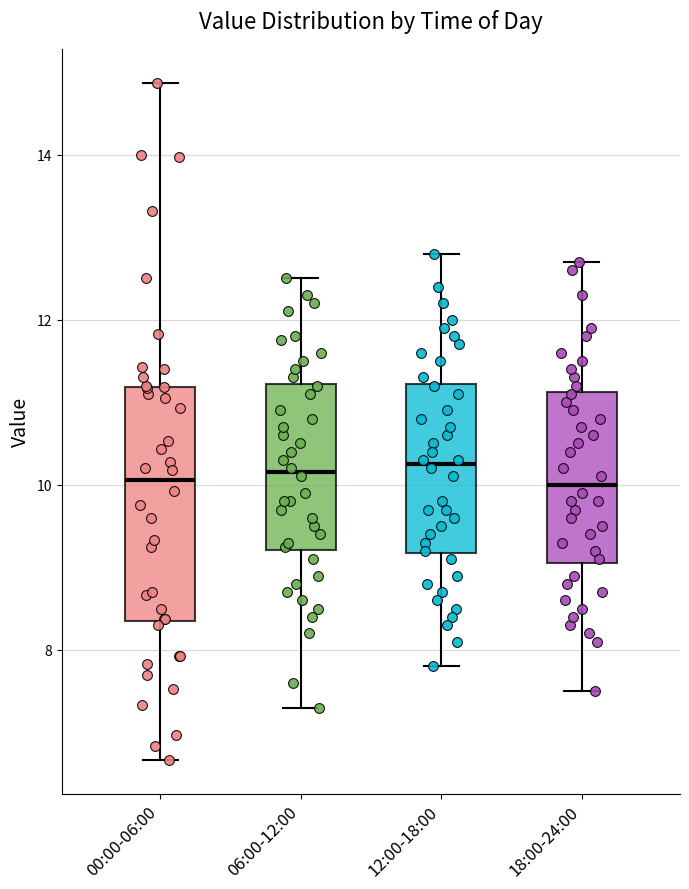

Reading left to right, transcribe this box plot: for each box, give where its median line is, the range the box spans, and where its two whiskers end, as read against the y-axis. The values are not printed on the chart, so give them approximately, as read against the axis.

00:00-06:00: median 10.0, box 8.4 to 11.2, whiskers 6.6 to 14.8
06:00-12:00: median 10.2, box 9.2 to 11.2, whiskers 7.4 to 12.6
12:00-18:00: median 10.2, box 9.2 to 11.2, whiskers 7.8 to 12.8
18:00-24:00: median 10.0, box 9.0 to 11.2, whiskers 7.6 to 12.8